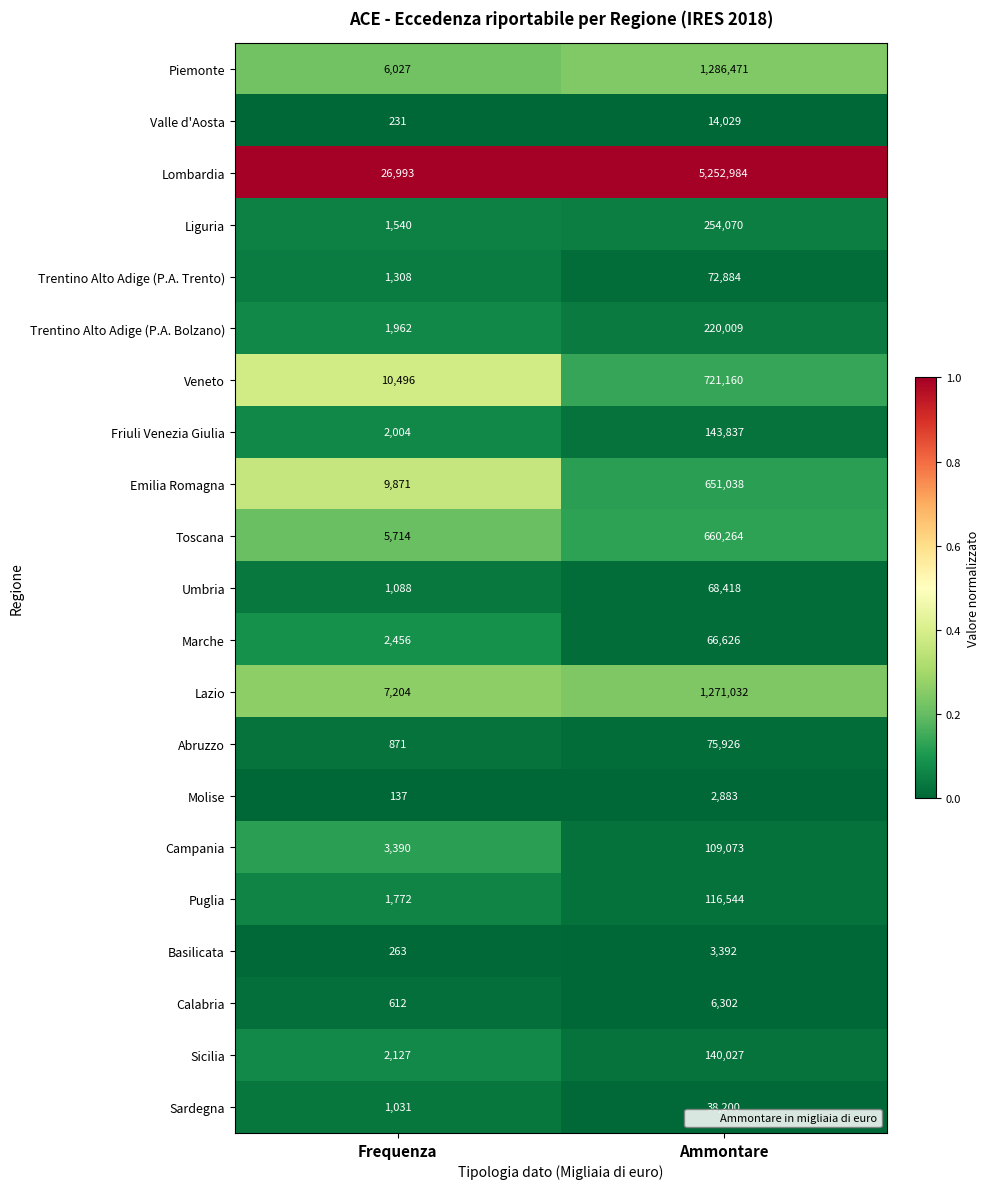

The value of Veneto at Frequenza is 10496. True or false?

True